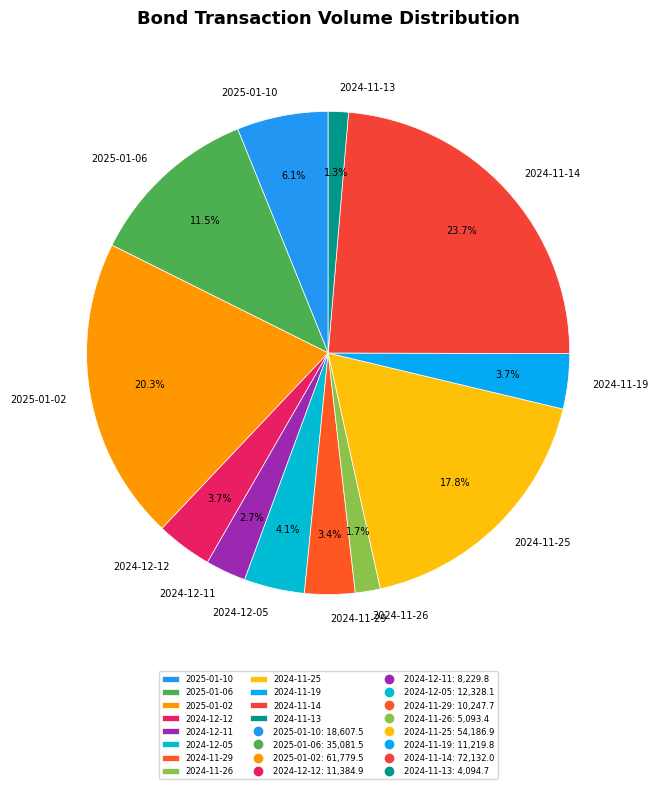

To the nearest percent, what portion does 2024-11-26 represent?

2%